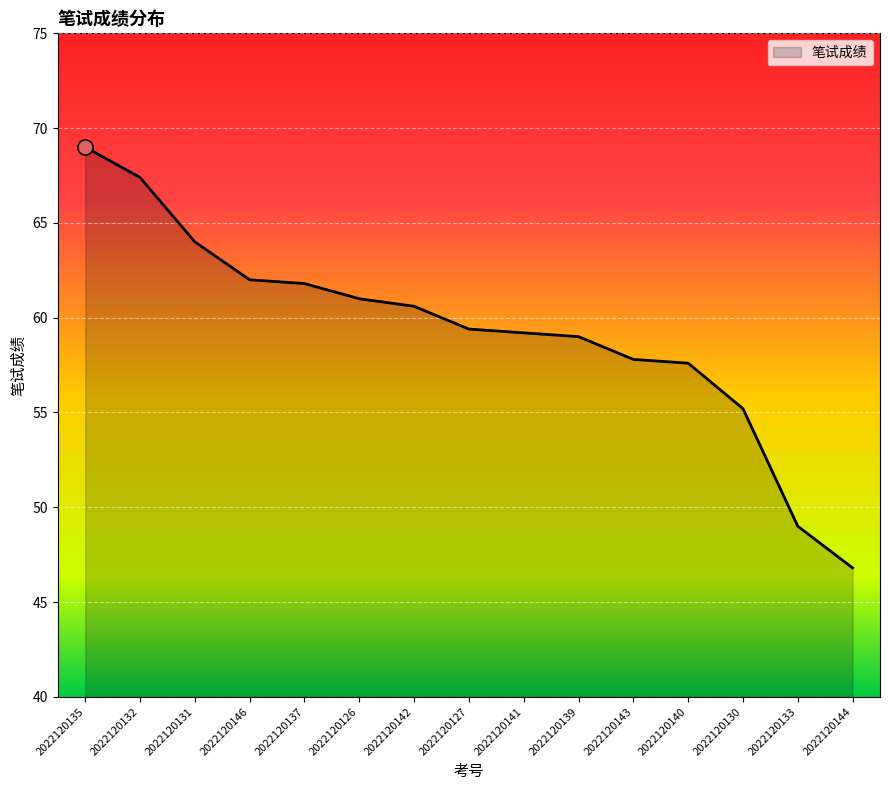

Approximately how many times larger is the value at 2022120127 compared to 2022120137?

1.0